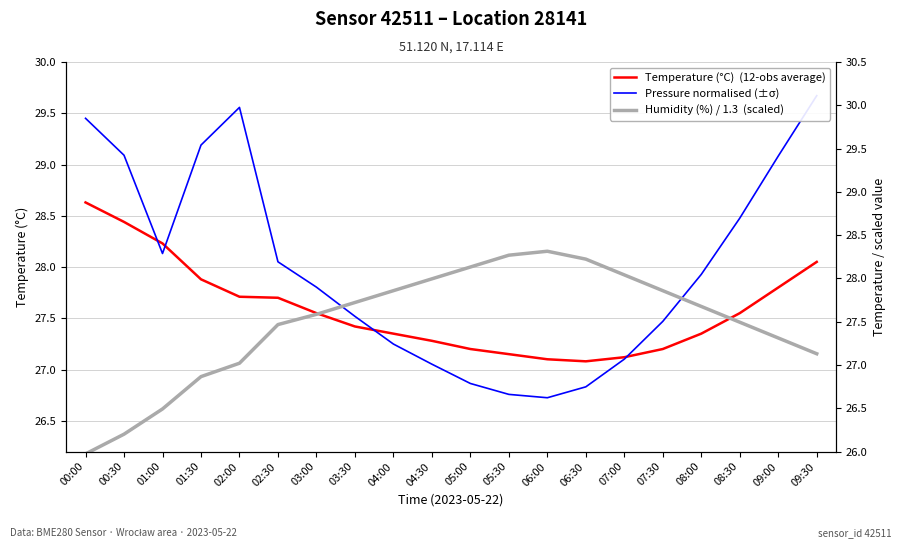

In Pressure normalised (±σ), how many points are higher than both neighbors (excluding endpoints)?

1